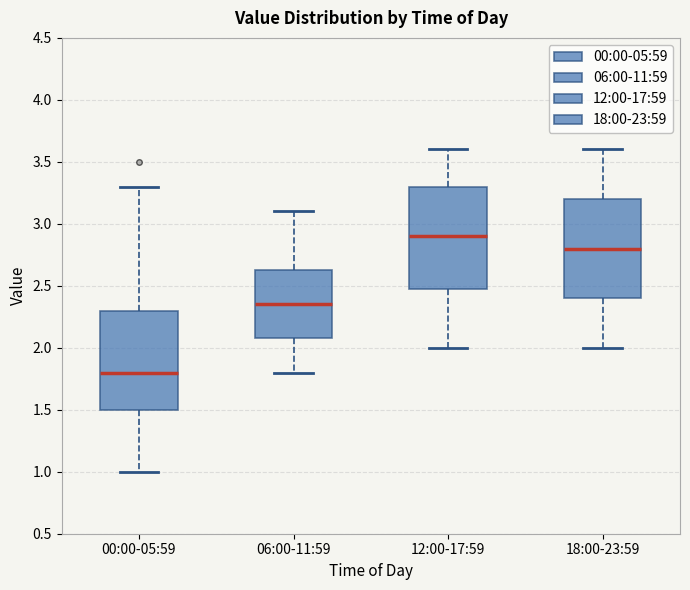

Where does the median line of the box for 12:00-17:59 sit on the y-axis? The values are not printed on the chart, so give them approximately, as read against the axis.

2.90